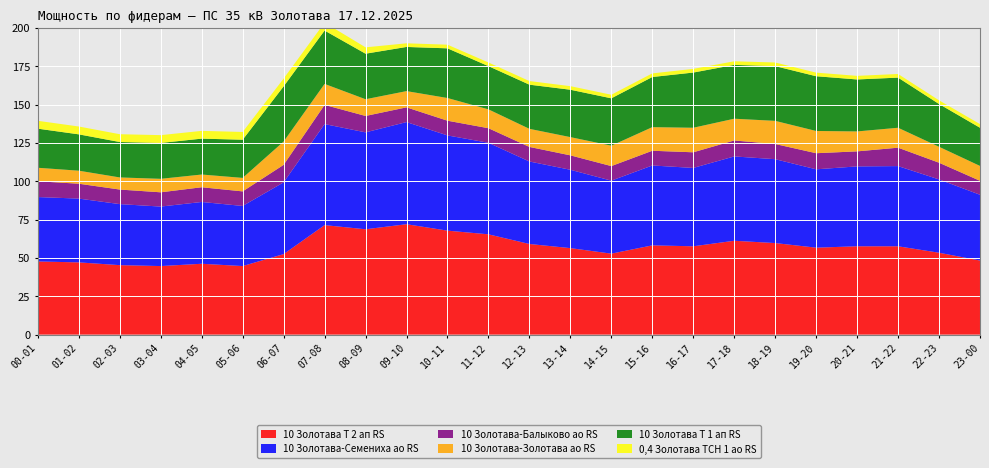

Reading right to left, extract all data points from this chart.

10 Золотава Т 2 ап RS: 23-00=48.3	22-23=53.4	21-22=57.6	20-21=57.6	19-20=56.7	18-19=59.7	17-18=61.2	16-17=57.6	15-16=58.2	14-15=52.8	13-14=56.4	12-13=59.1	11-12=65.4	10-11=67.8	09-10=72.0	08-09=68.7	07-08=71.4	06-07=52.5	05-06=44.7	04-05=46.2	03-04=44.7	02-03=45.3	01-02=47.1	00-01=47.7
10 Золотава-Семениха ао RS: 23-00=42.9	22-23=47.8	21-22=52.3	20-21=52.1	19-20=51.1	18-19=54.7	17-18=55.0	16-17=51.1	15-16=52.1	14-15=47.6	13-14=51.1	12-13=53.8	11-12=59.7	10-11=62.1	09-10=66.6	08-09=63.2	07-08=65.9	06-07=46.8	05-06=39.2	04-05=40.3	03-04=38.8	02-03=39.8	01-02=41.6	00-01=42.0
10 Золотава-Балыково ао RS: 23-00=9.1	22-23=10.9	21-22=12.0	20-21=9.8	19-20=10.5	18-19=9.9	17-18=10.4	16-17=10.2	15-16=9.6	14-15=9.5	13-14=9.4	12-13=9.5	11-12=9.5	10-11=9.6	09-10=9.6	08-09=10.7	07-08=12.5	06-07=11.4	05-06=9.5	04-05=9.6	03-04=9.3	02-03=9.5	01-02=9.7	00-01=10.3
10 Золотава-Золотава ао RS: 23-00=9.7	22-23=10.4	21-22=13.0	20-21=13.0	19-20=14.5	18-19=15.1	17-18=14.2	16-17=16.0	15-16=15.4	14-15=13.3	13-14=11.9	12-13=11.8	11-12=12.3	10-11=14.8	09-10=10.6	08-09=10.9	07-08=13.7	06-07=15.2	05-06=8.8	04-05=8.3	03-04=8.8	02-03=7.9	01-02=8.5	00-01=8.8
10 Золотава Т 1 ап RS: 23-00=24.9	22-23=27.9	21-22=32.7	20-21=33.9	19-20=35.7	18-19=35.7	17-18=35.1	16-17=36.0	15-16=32.7	14-15=30.9	13-14=30.9	12-13=28.8	11-12=28.2	10-11=32.4	09-10=28.8	08-09=29.7	07-08=34.8	06-07=36.0	05-06=24.9	04-05=23.4	03-04=23.4	02-03=23.1	01-02=23.7	00-01=25.5
0,4 Золотава ТСН 1 ао RS: 23-00=2.4	22-23=2.4	21-22=2.4	20-21=2.3	19-20=2.4	18-19=2.4	17-18=2.4	16-17=2.4	15-16=2.4	14-15=2.3	13-14=2.3	12-13=2.4	11-12=2.4	10-11=2.4	09-10=2.4	08-09=4.1	07-08=5.2	06-07=5.1	05-06=5.1	04-05=5.1	03-04=5.1	02-03=5.1	01-02=5.1	00-01=5.1